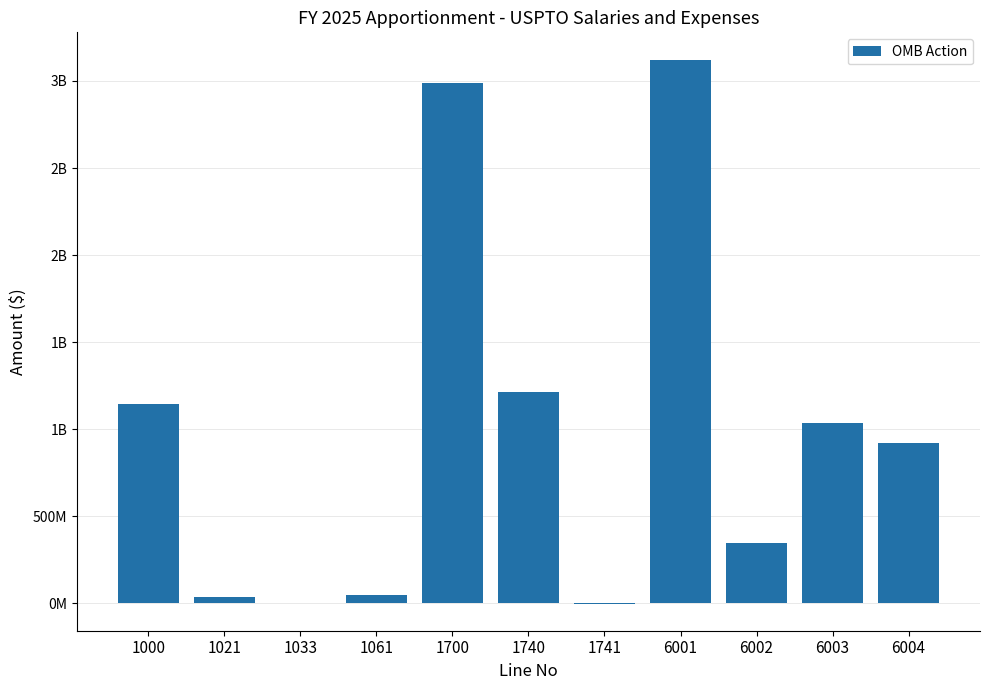

Are the bars horizontal?

No